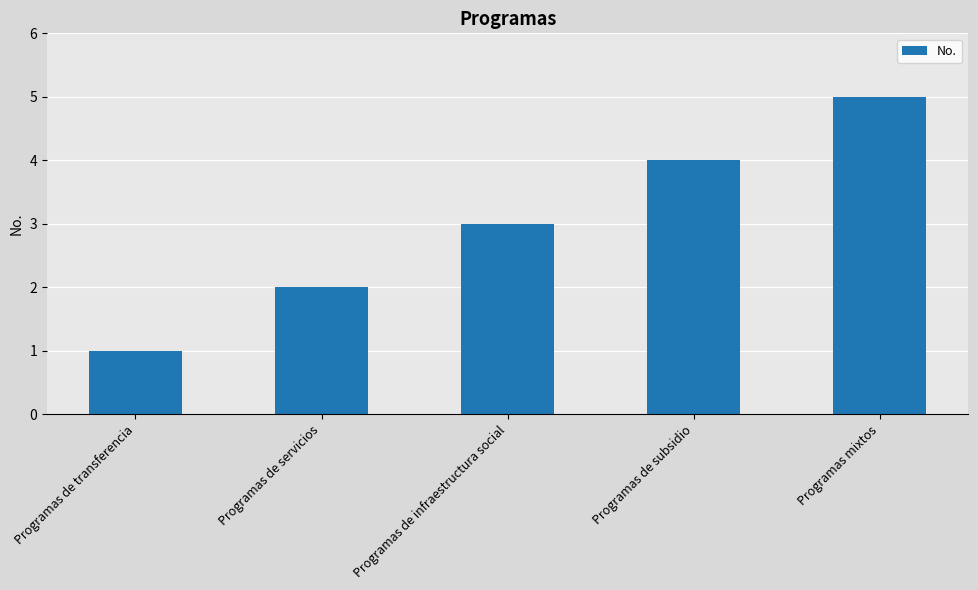

What is the difference between the values at Programas mixtos and Programas de subsidio?

1